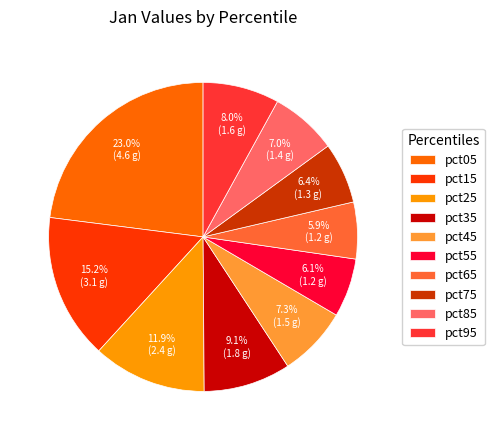

Count the number of slices in the pie.

10